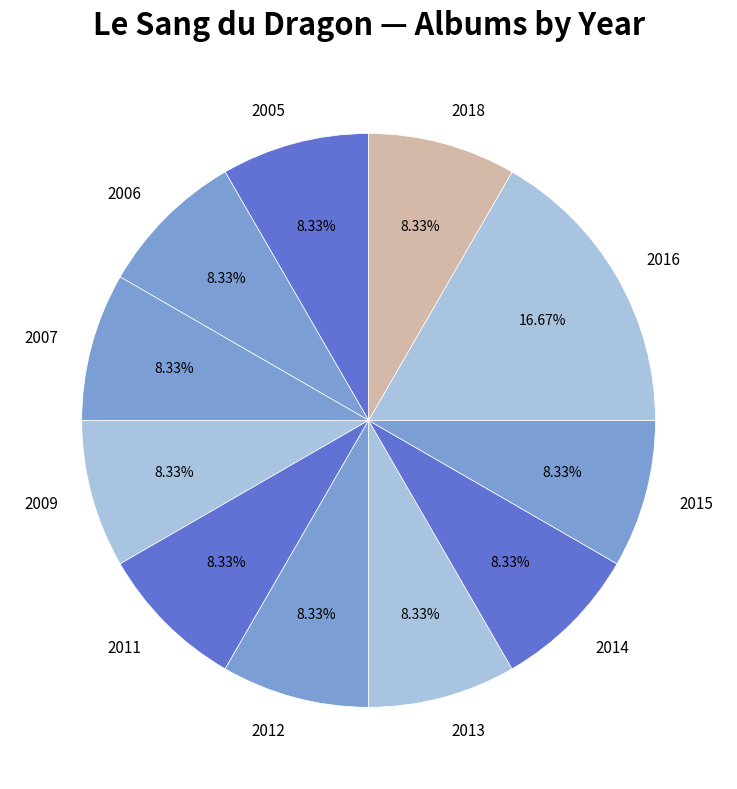

Is there a majority slice in this chart?

No